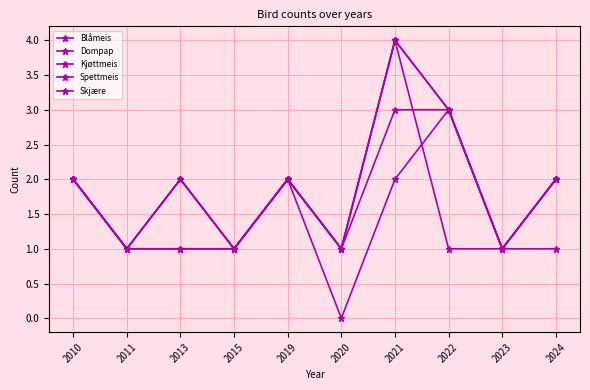

How many lines are shown in the chart?

5